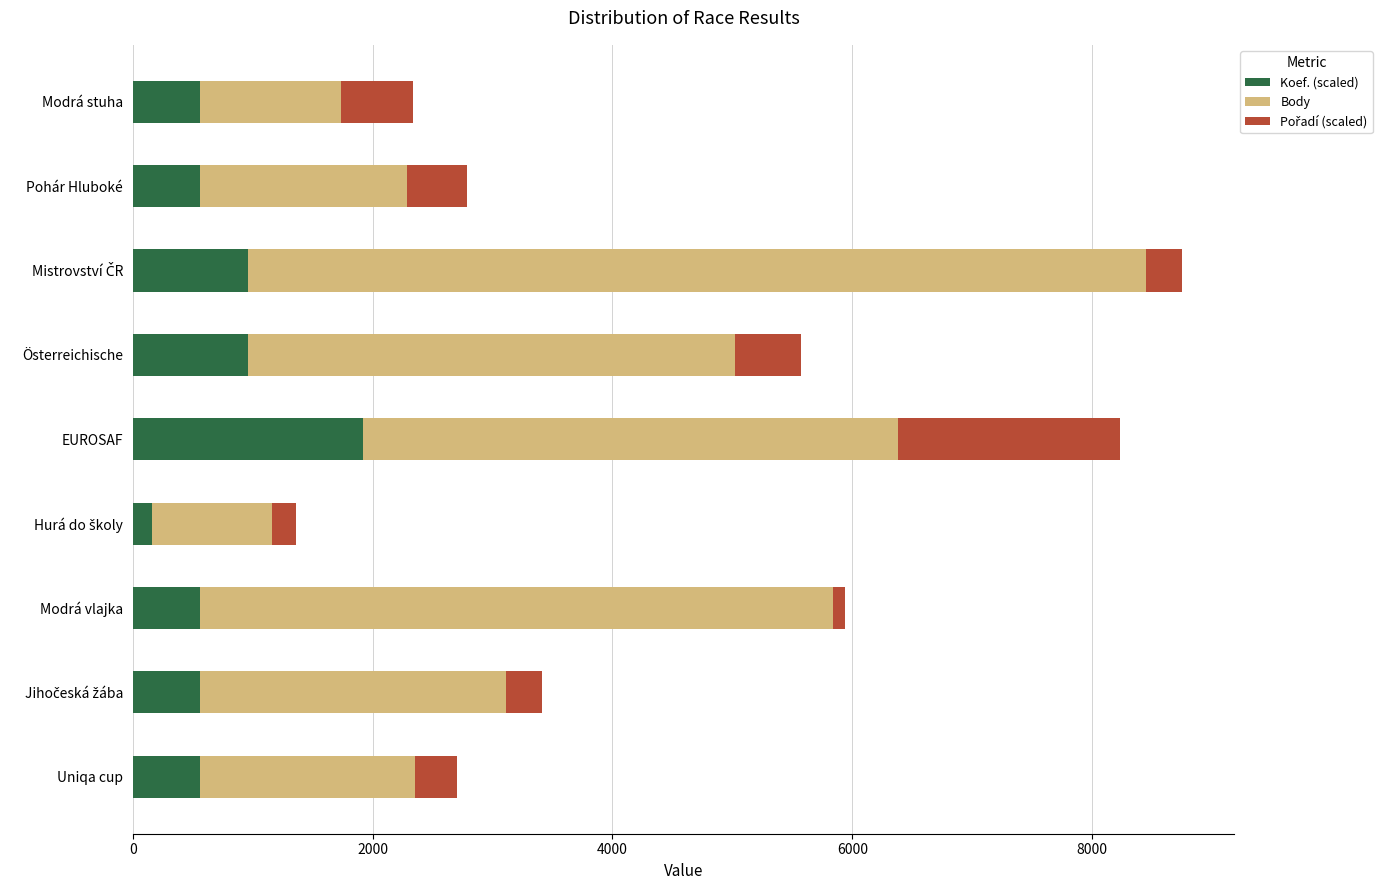

At which label does Koef. (scaled) reach its peak?

EUROSAF